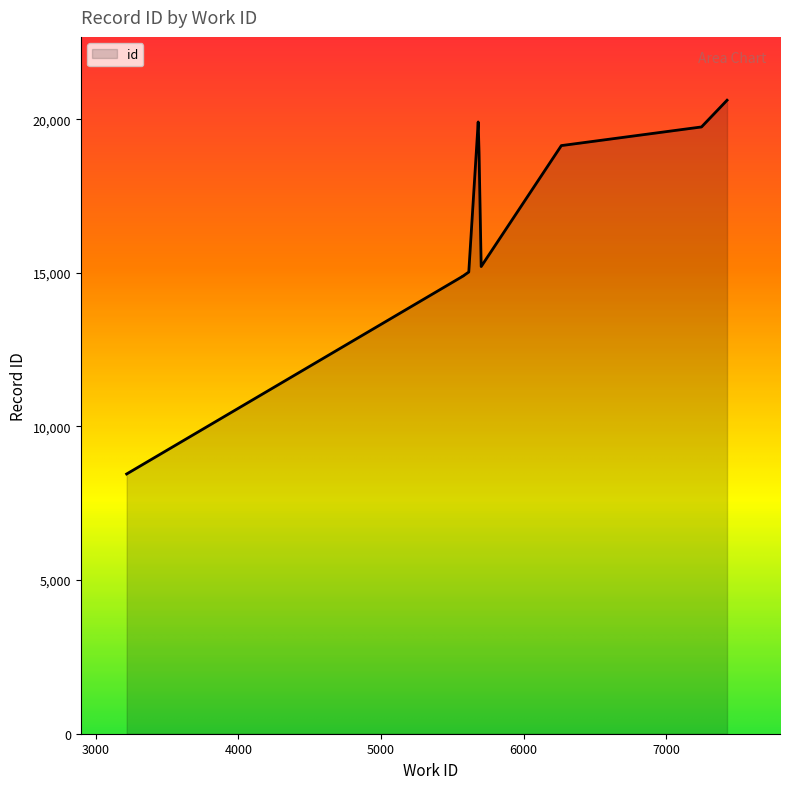

The value at 5702 is 7194. True or false?

False